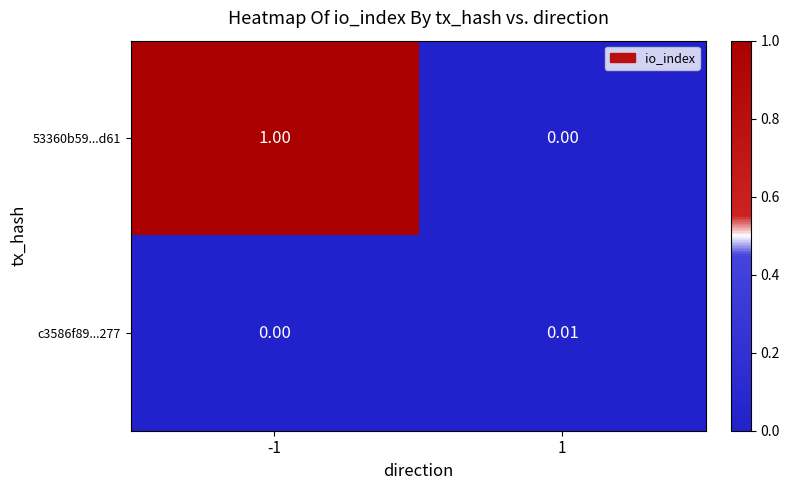

Is the value of 53360b59...d61 at 1 greater than the value of c3586f89...277 at 1?

No